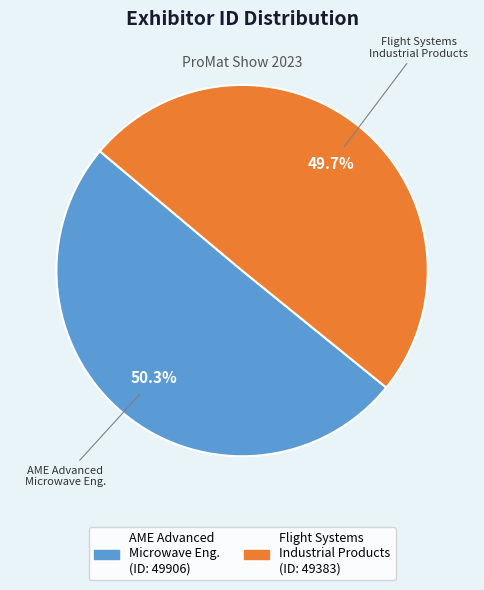

Is there a majority slice in this chart?

Yes